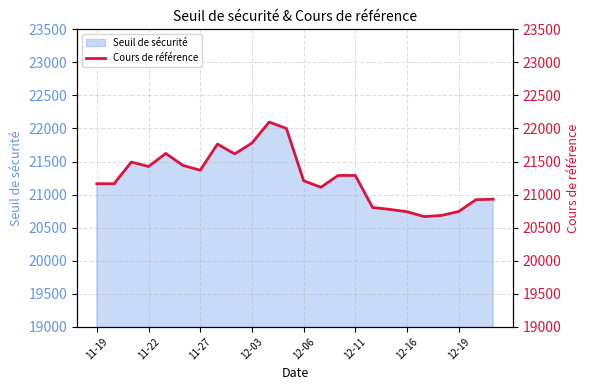

How many interior local peaks (higher than both neighbors) does the data have?

4